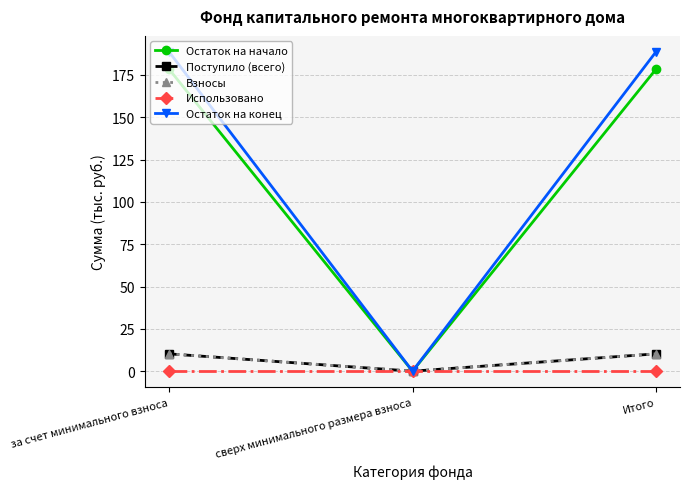

How many lines are shown in the chart?

5